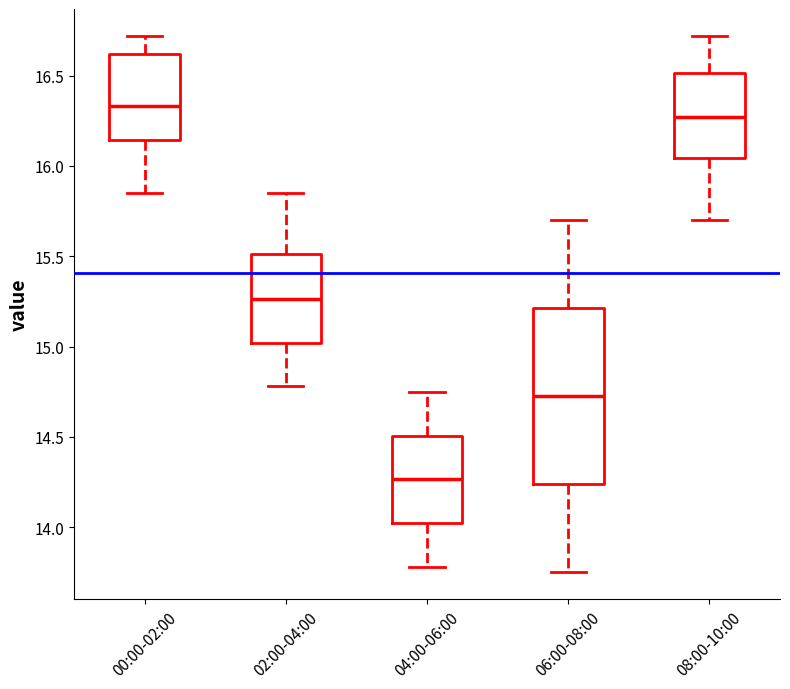

Reading left to right, read every box against the y-axis: the position of its median line, the range the box covers, and the ends of its whiskers. The values are not printed on the chart, so give them approximately, as read against the axis.

00:00-02:00: median 16.35, box 16.15 to 16.60, whiskers 15.85 to 16.70
02:00-04:00: median 15.25, box 15.00 to 15.50, whiskers 14.80 to 15.85
04:00-06:00: median 14.25, box 14.00 to 14.50, whiskers 13.80 to 14.75
06:00-08:00: median 14.75, box 14.25 to 15.20, whiskers 13.75 to 15.70
08:00-10:00: median 16.25, box 16.05 to 16.50, whiskers 15.70 to 16.70